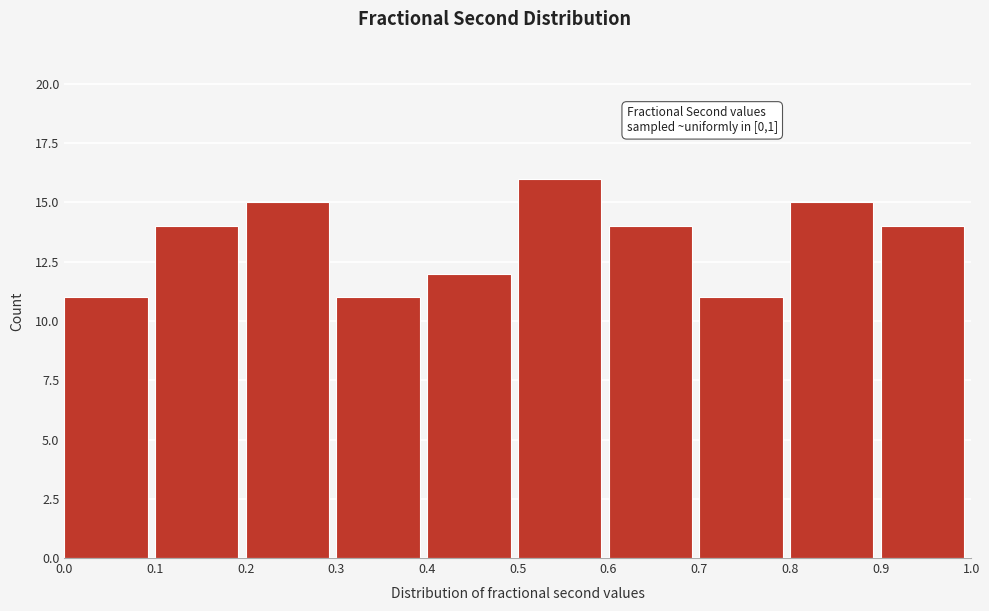

Over which range of the x-axis is the bar tallest?

0.5 to 0.6